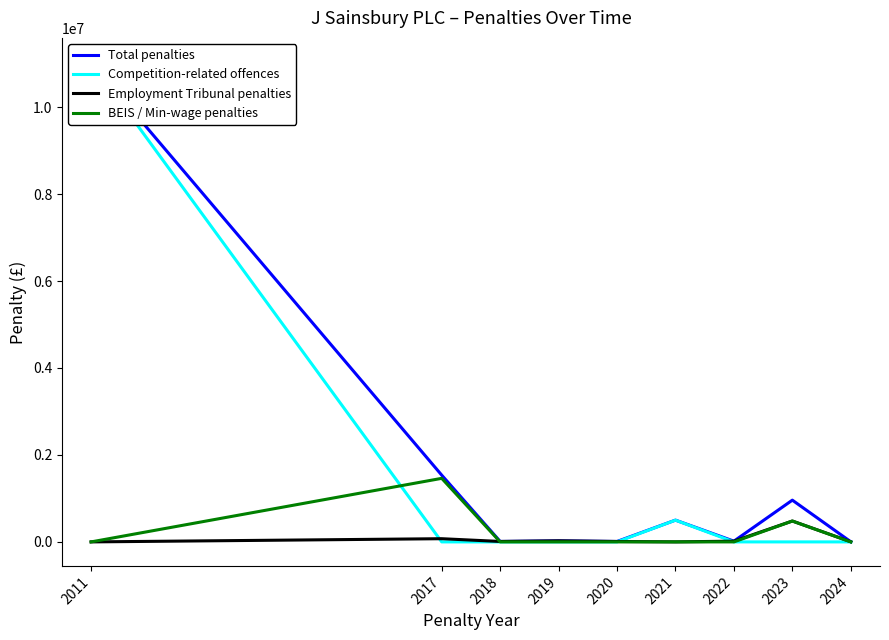

Read the Employment Tribunal penalties value at 2019, to the nearest 50.

23800